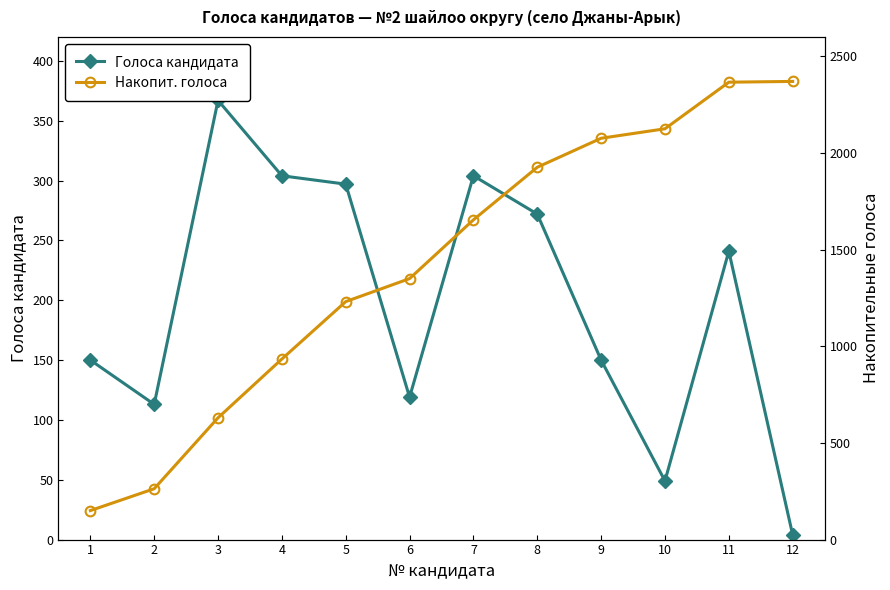

Is it true that Голоса кандидата equals 86 at 8?

False